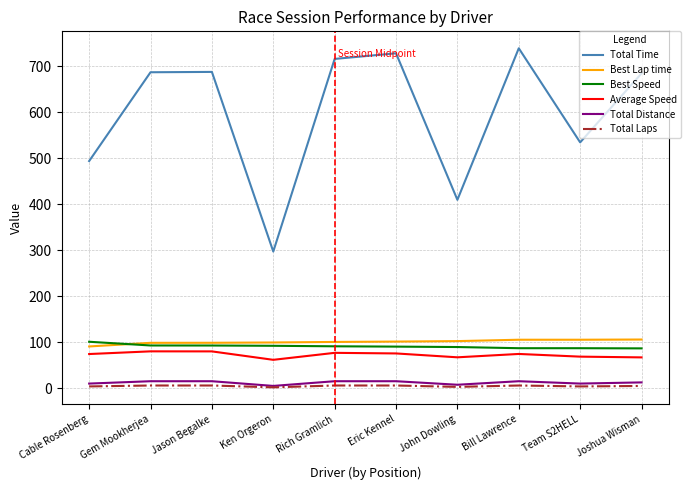

Which series has the largest total across all categories?

Total Time